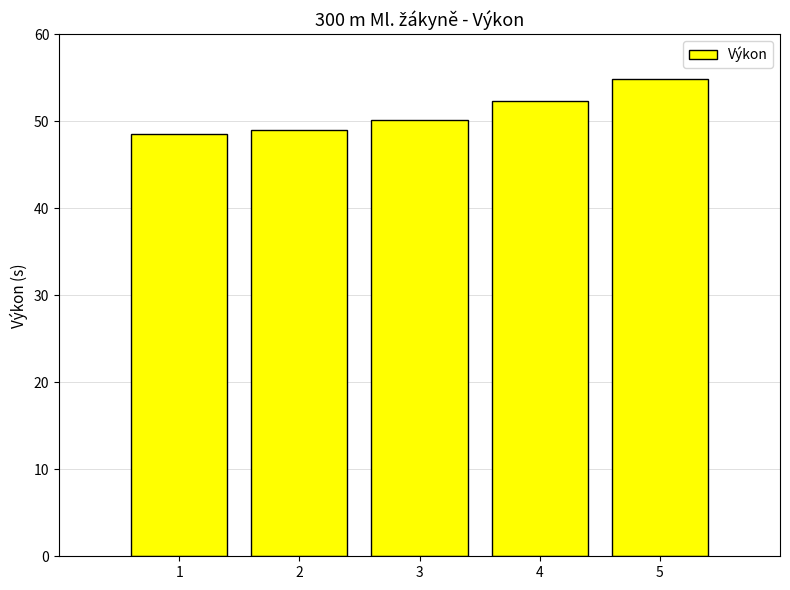

What is the smallest value displayed?

48.6